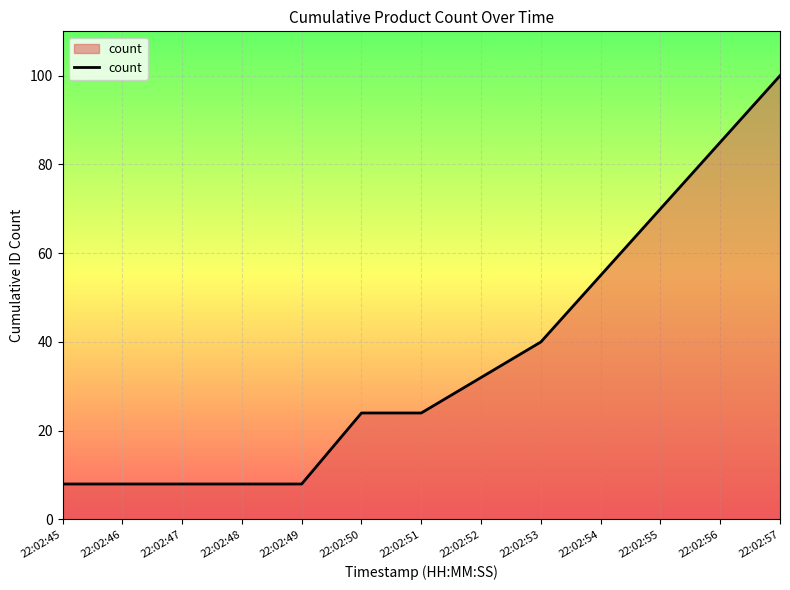

What is the average value?

36